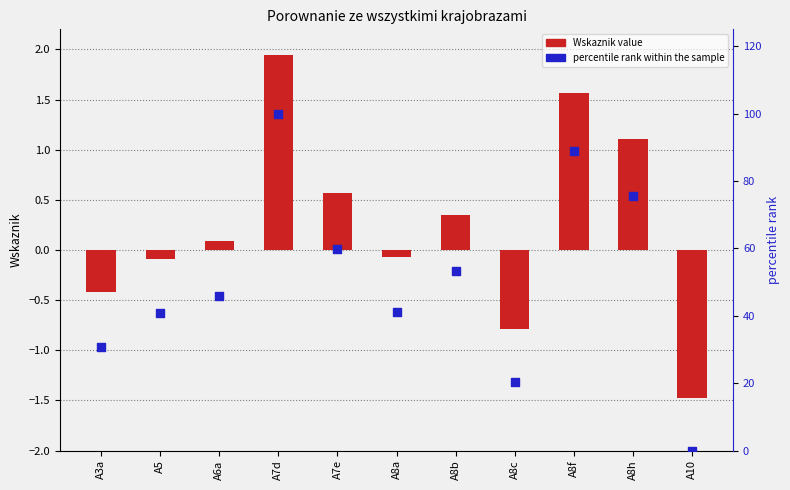

Is the value of Porownanie ze wszystkimi krajobrazami at A8c greater than the value of percentile rank within the sample at A10?

No